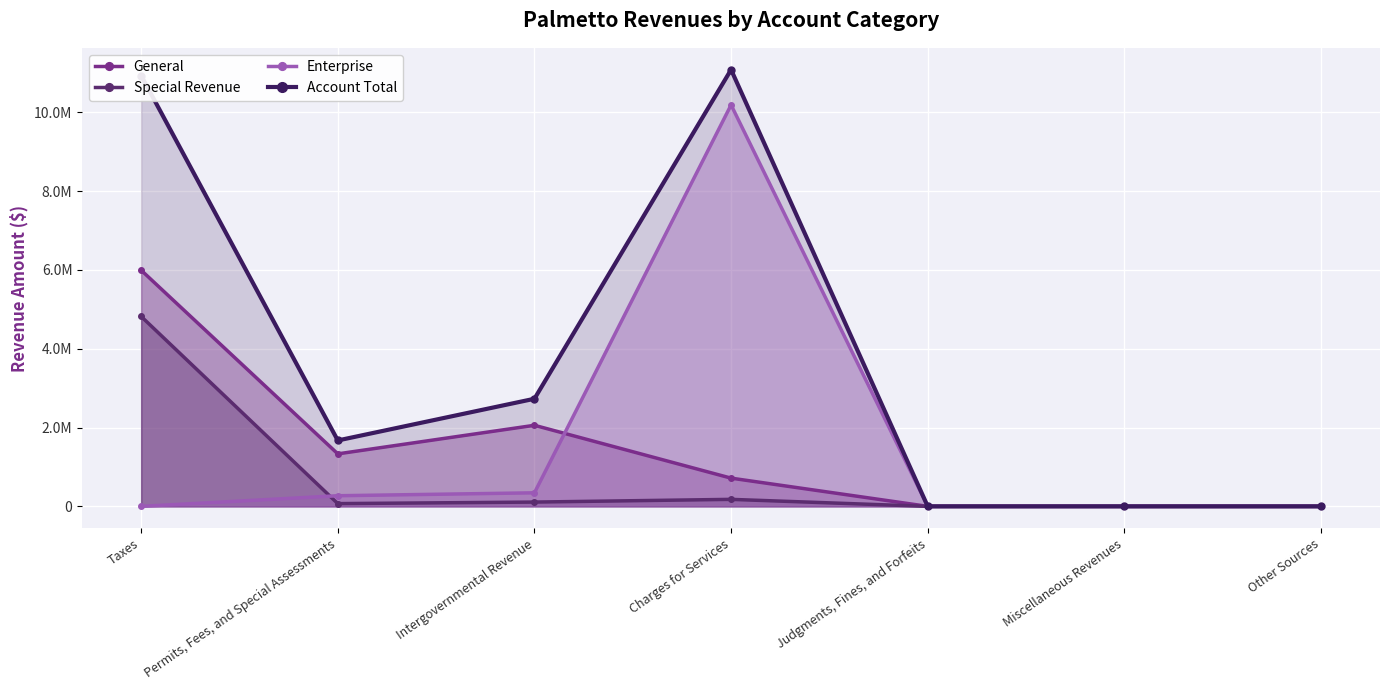

Reading left to right, what are all the values shown in this chart?

General: Taxes=5992061	Permits, Fees, and Special Assessments=1332345	Intergovernmental Revenue=2057529	Charges for Services=716481	Judgments, Fines, and Forfeits=0	Miscellaneous Revenues=0	Other Sources=0
Special Revenue: Taxes=4819383	Permits, Fees, and Special Assessments=70256	Intergovernmental Revenue=109017	Charges for Services=177983	Judgments, Fines, and Forfeits=0	Miscellaneous Revenues=0	Other Sources=0
Enterprise: Taxes=0	Permits, Fees, and Special Assessments=270027	Intergovernmental Revenue=344101	Charges for Services=10187002	Judgments, Fines, and Forfeits=0	Miscellaneous Revenues=0	Other Sources=0
Account Total: Taxes=10932515	Permits, Fees, and Special Assessments=1672628	Intergovernmental Revenue=2730643	Charges for Services=11081466	Judgments, Fines, and Forfeits=0	Miscellaneous Revenues=0	Other Sources=0